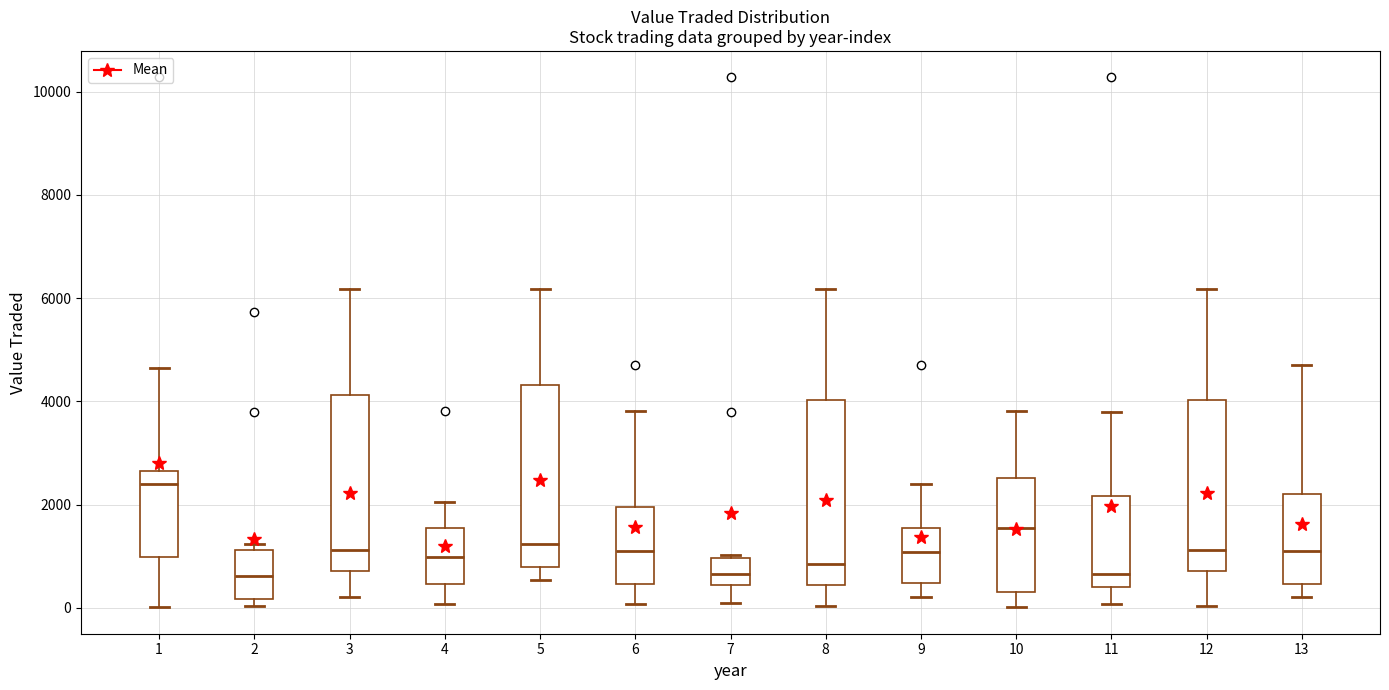

Reading left to right, read every box against the y-axis: the position of its median line, the range the box covers, and the ends of its whiskers. The values are not printed on the chart, so give them approximately, as read against the axis.

1: median 2400, box 1000 to 2600, whiskers 0 to 4600
2: median 600, box 200 to 1200, whiskers 0 to 1200 (just above the box's upper edge)
3: median 1200, box 800 to 4200, whiskers 200 to 6200
4: median 1000, box 400 to 1600, whiskers 0 to 2000
5: median 1200, box 800 to 4400, whiskers 600 to 6200
6: median 1200, box 400 to 2000, whiskers 0 to 3800
7: median 600, box 400 to 1000, whiskers 0 to 1000
8: median 800, box 400 to 4000, whiskers 0 to 6200
9: median 1000, box 400 to 1600, whiskers 200 to 2400
10: median 1600, box 400 to 2600, whiskers 0 to 3800
11: median 600, box 400 to 2200, whiskers 0 to 3800
12: median 1200, box 800 to 4000, whiskers 0 to 6200
13: median 1200, box 400 to 2200, whiskers 200 to 4800